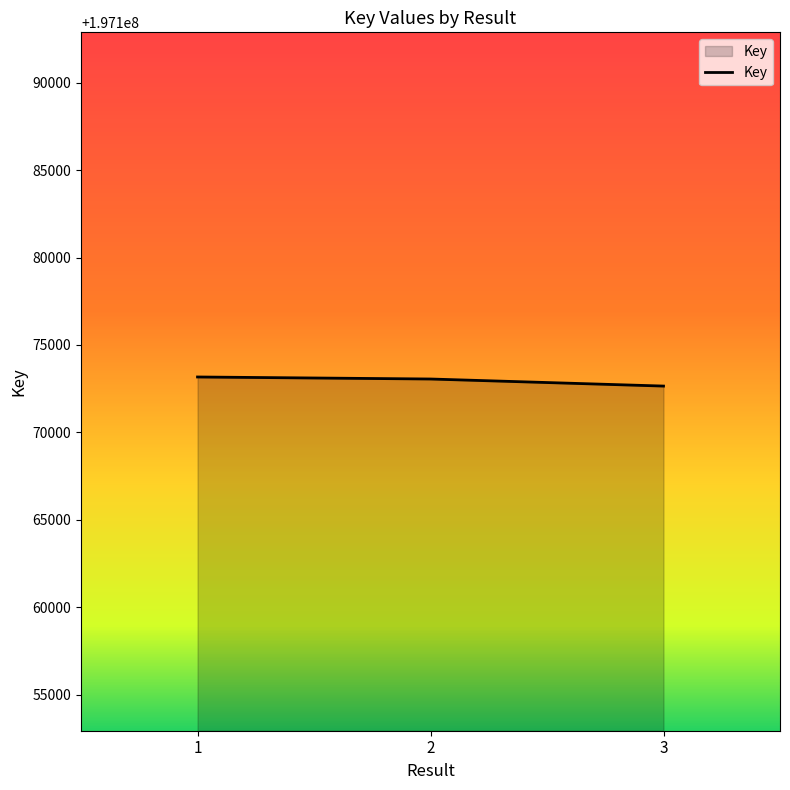

What is the approximate value at 1, to the nearest 10?

197173170